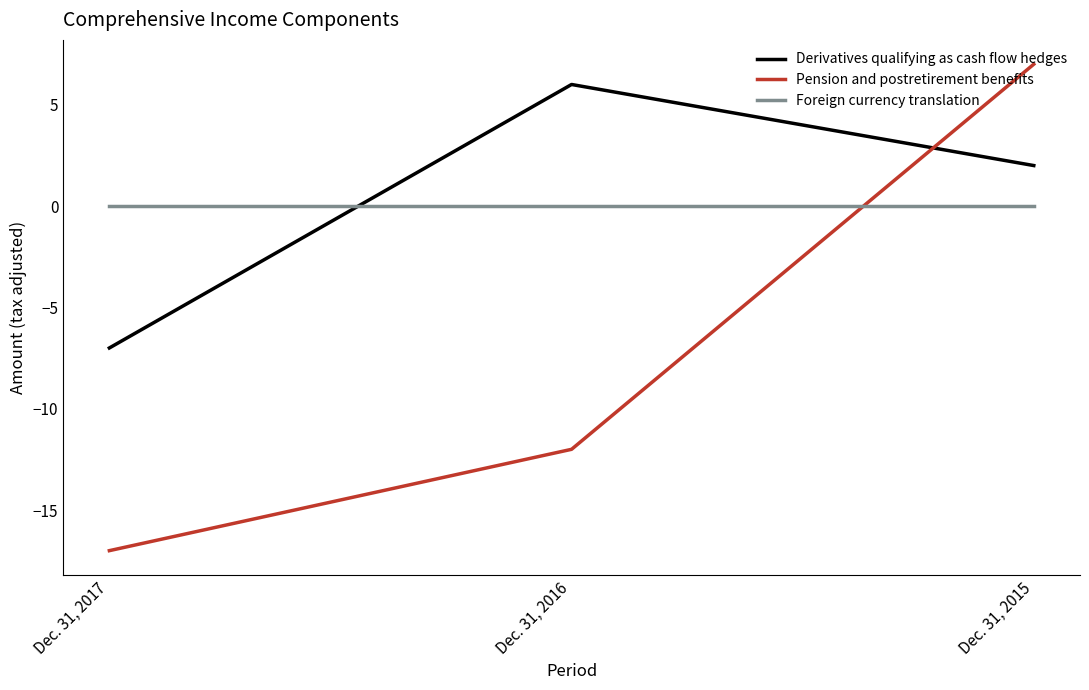

Rank the series by their maximum value, from highest to lowest.

Pension and postretirement benefits, Derivatives qualifying as cash flow hedges, Foreign currency translation